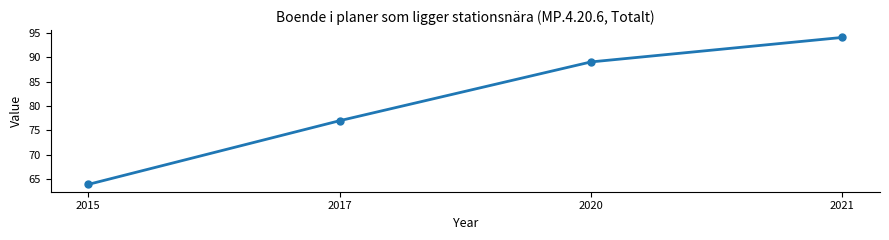

What is the difference between the maximum and minimum values?

30